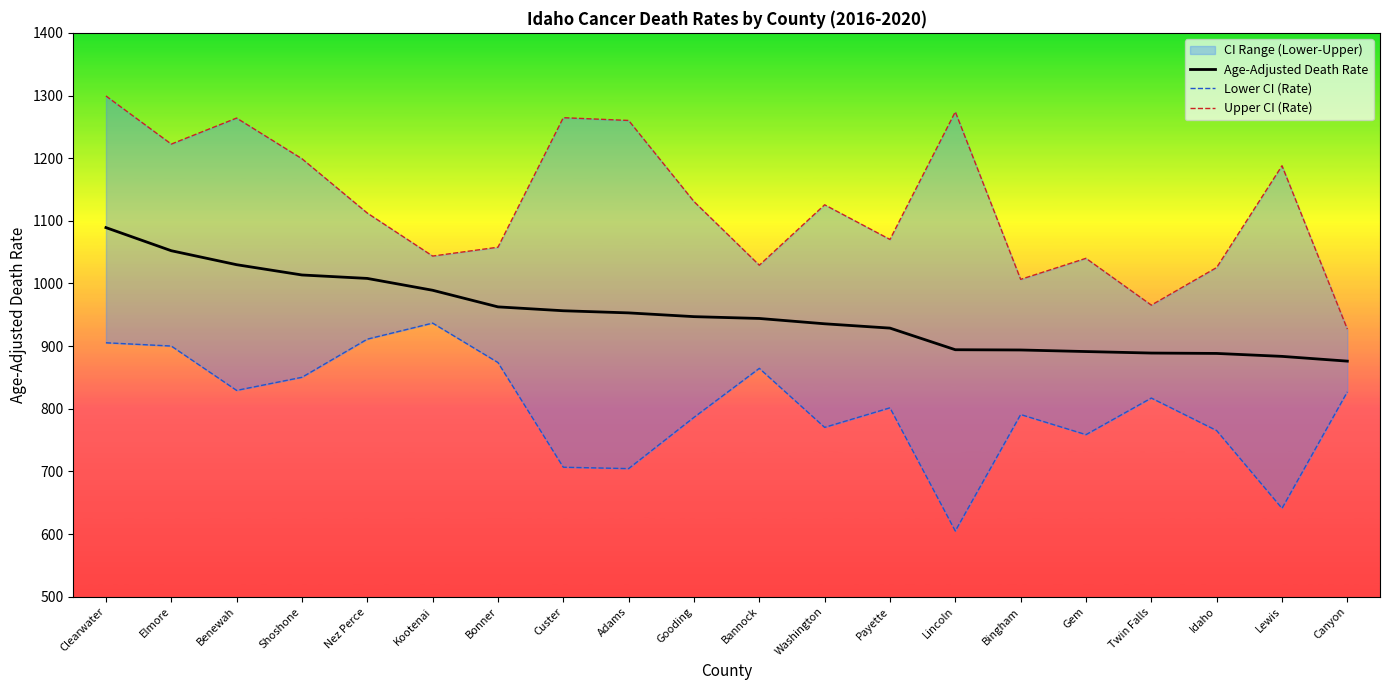

Rank the series by their maximum value, from highest to lowest.

Upper CI (Rate), Age-Adjusted Death Rate, Lower CI (Rate)